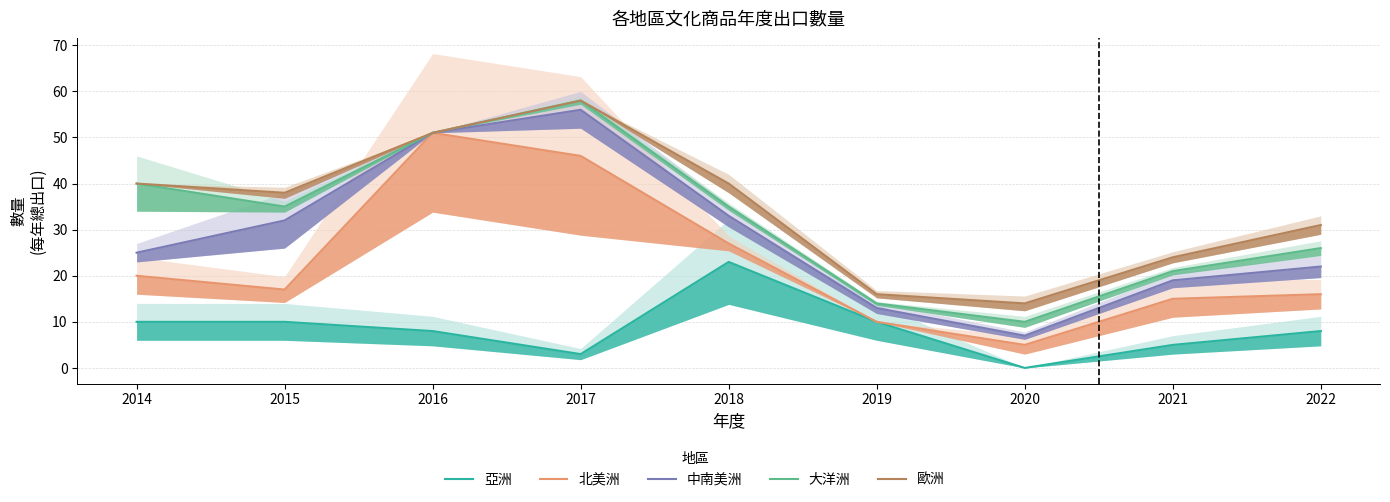

Rank the series by their maximum value, from lowest to highest.

亞洲, 北美洲, 中南美洲, 大洋洲, 歐洲